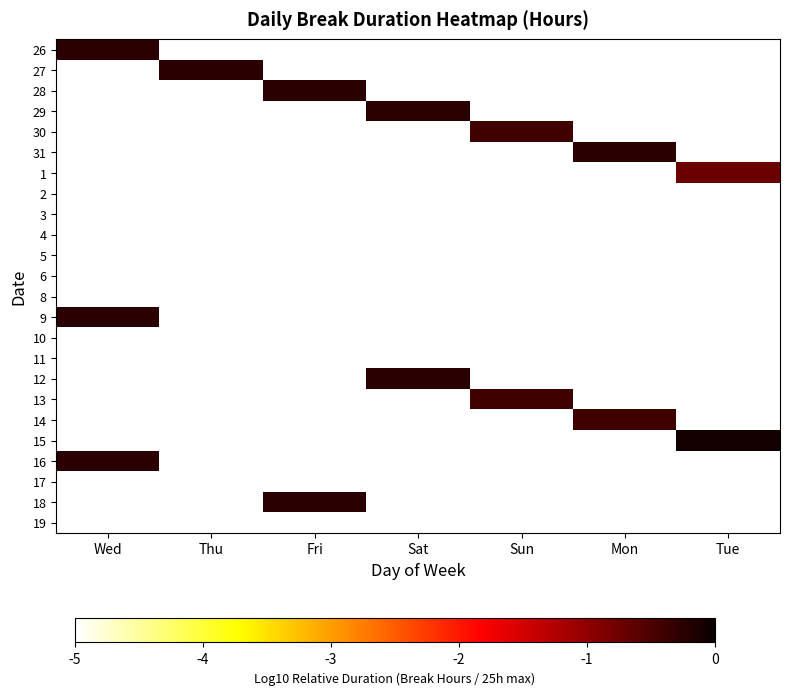

How many series are shown in this chart?

24